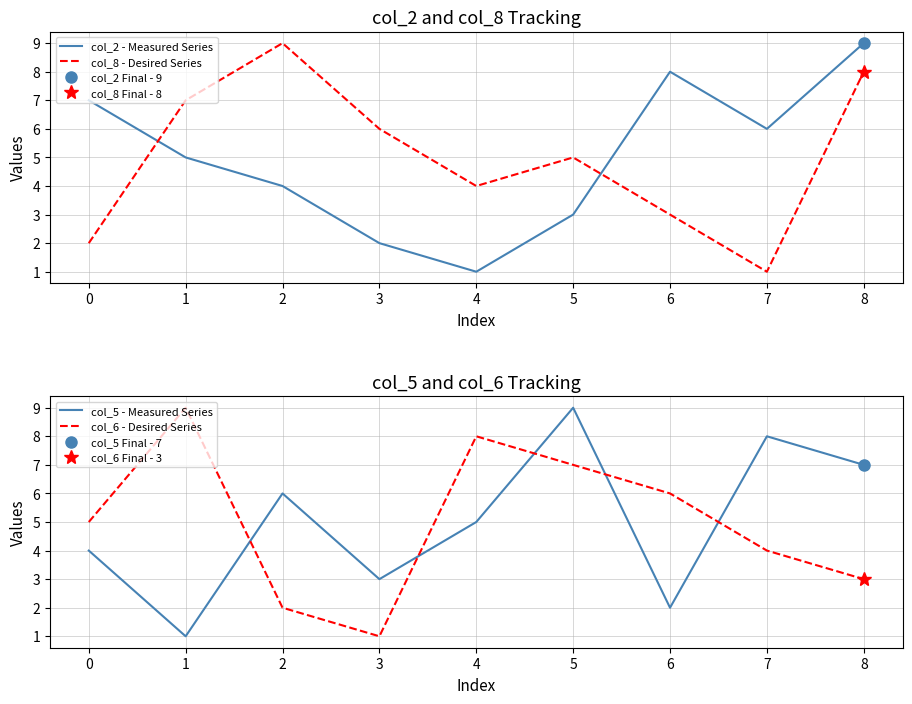

Reading left to right, extract all data points from this chart.

col_2 - Measured Series: −1=7	0=5	1=4	2=2	3=1	4=3	5=8	6=6	7=9
col_8 - Desired Series: −1=2	0=7	1=9	2=6	3=4	4=5	5=3	6=1	7=8
col_5 - Measured Series: −1=4	0=1	1=6	2=3	3=5	4=9	5=2	6=8	7=7
col_6 - Desired Series: −1=5	0=9	1=2	2=1	3=8	4=7	5=6	6=4	7=3